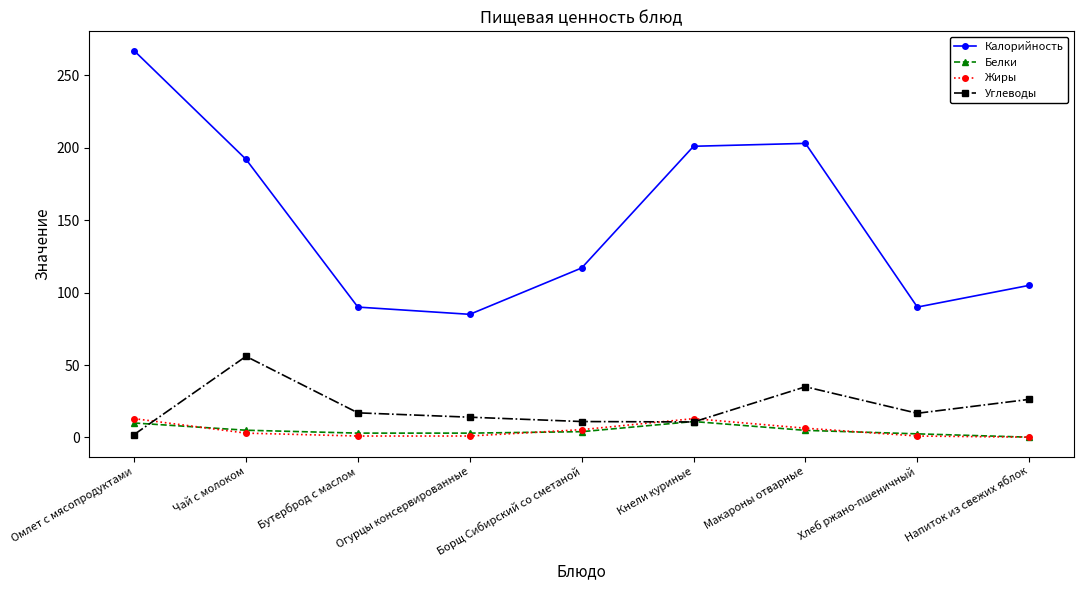

What is the label of the 3rd point from the right?

Макароны отварные